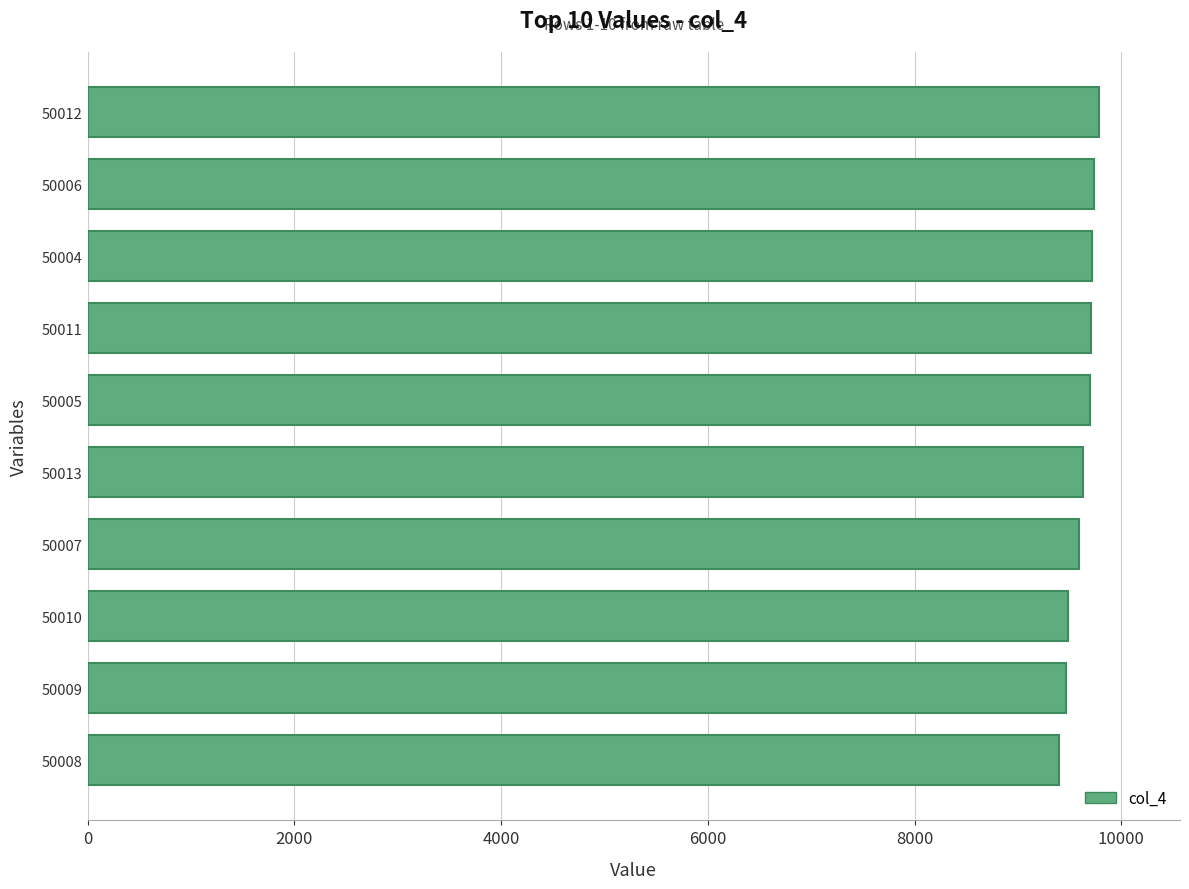

What is the difference between the values at 50012 and 50010?

304